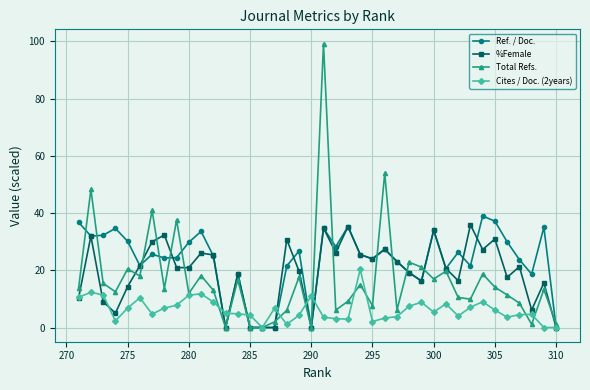

How many data points in Total Refs. are less than 13?

18